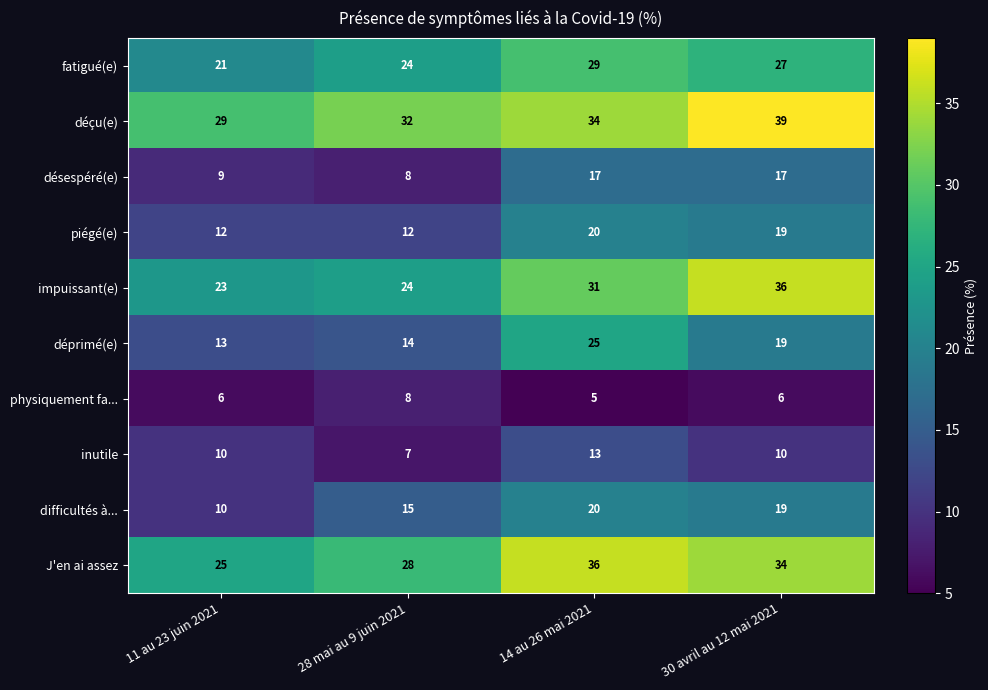

What is the lowest value of the piégé(e) series?

12